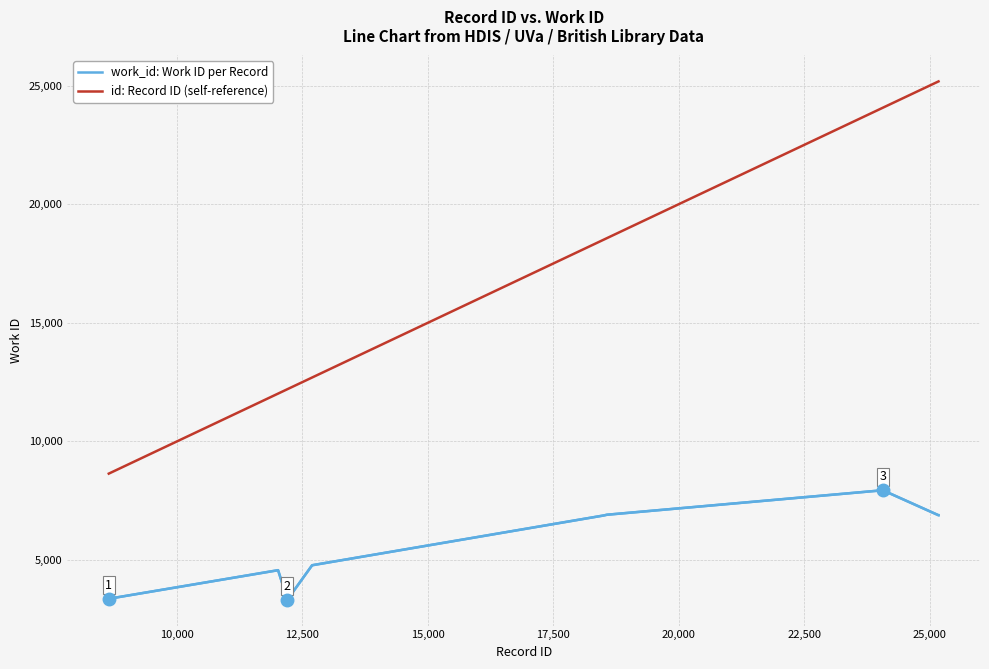

Does the chart have visible grid lines?

Yes